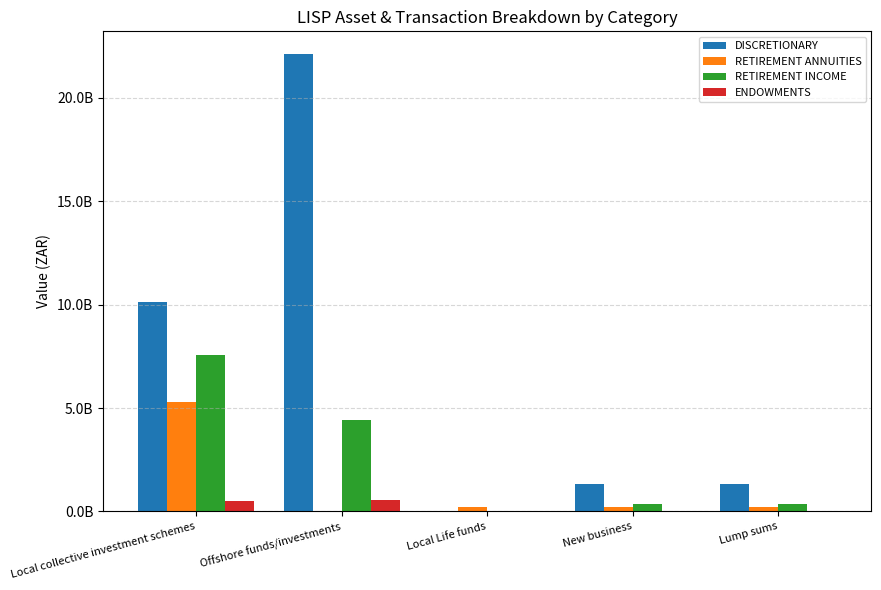

Does the chart contain stacked bars?

No